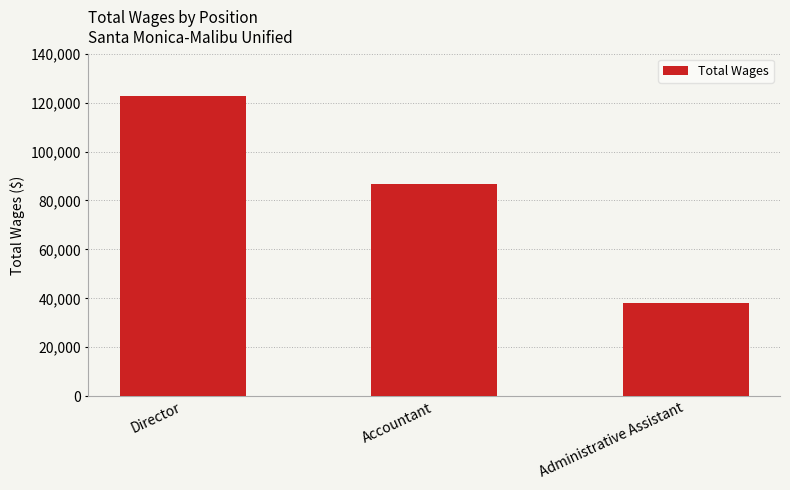

How many bars are there in total?

3